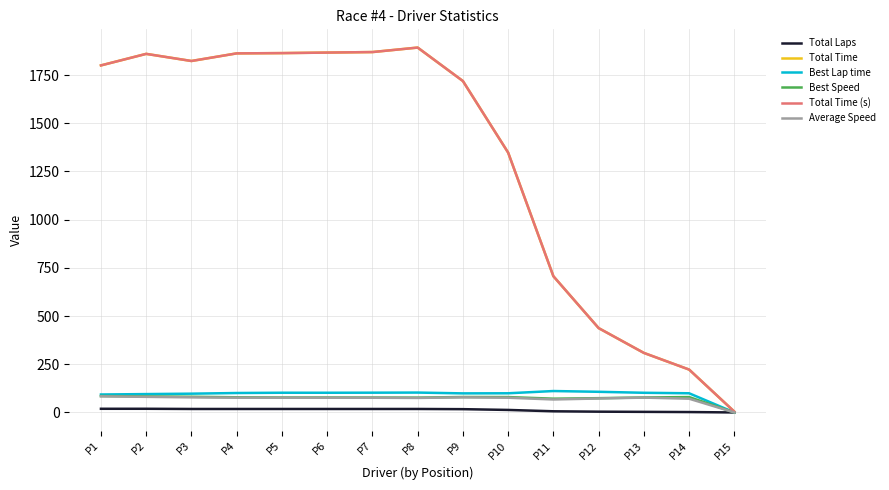

At which label does Total Time first exceed 1799?

P1